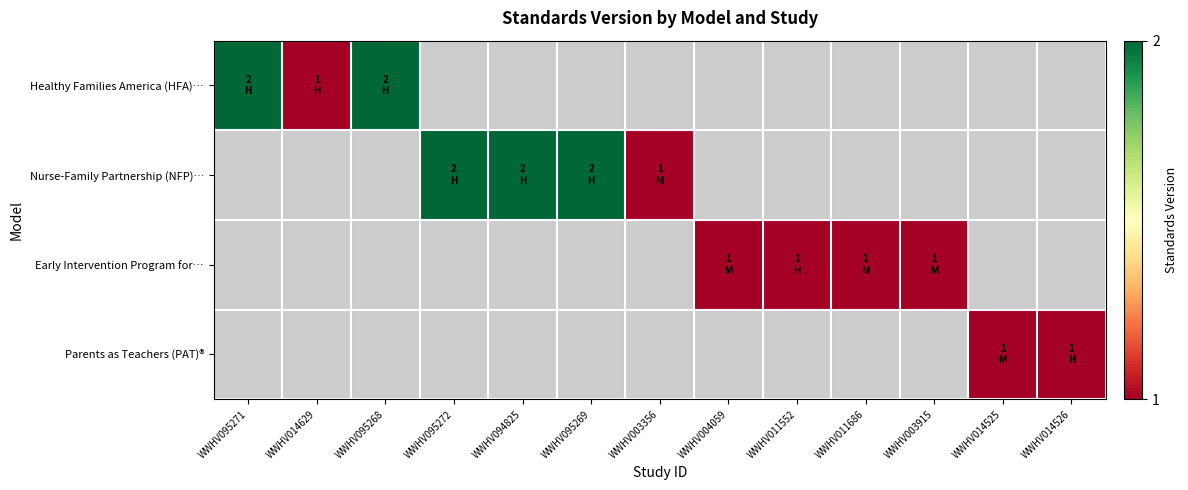

Is it true that Healthy Families America (HFA)… equals 0.6 at WWHV014629?

False